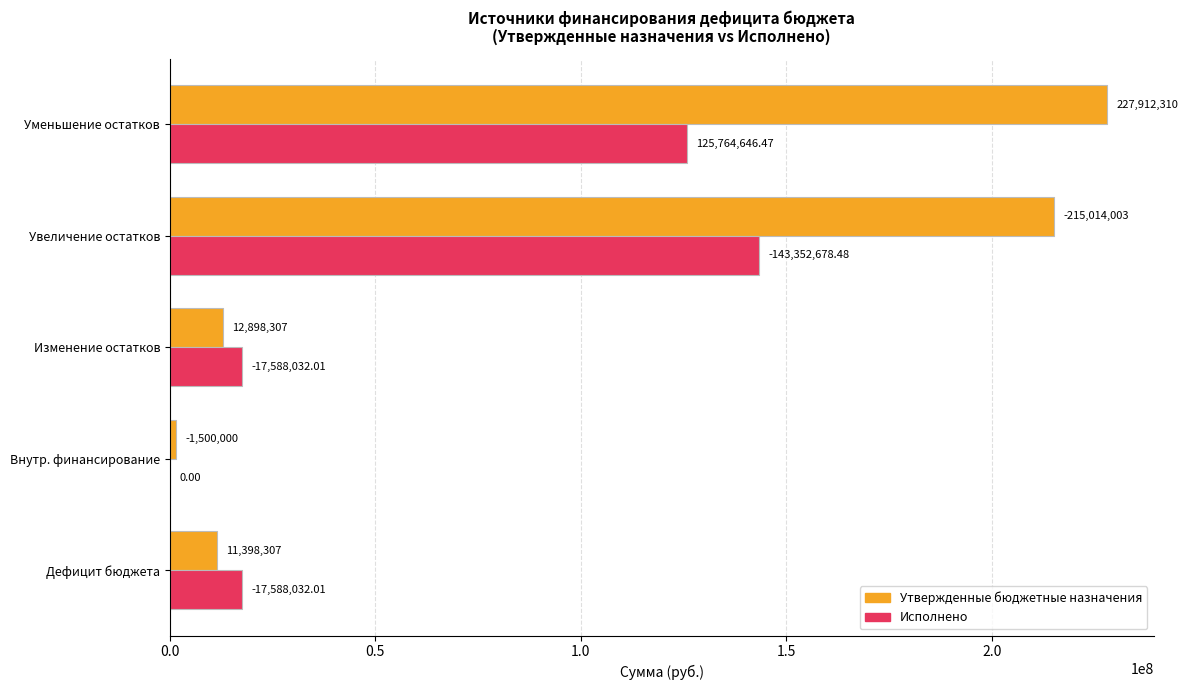

Where is Утвержденные бюджетные назначения nearest to the value 114706155?

Увеличение остатков